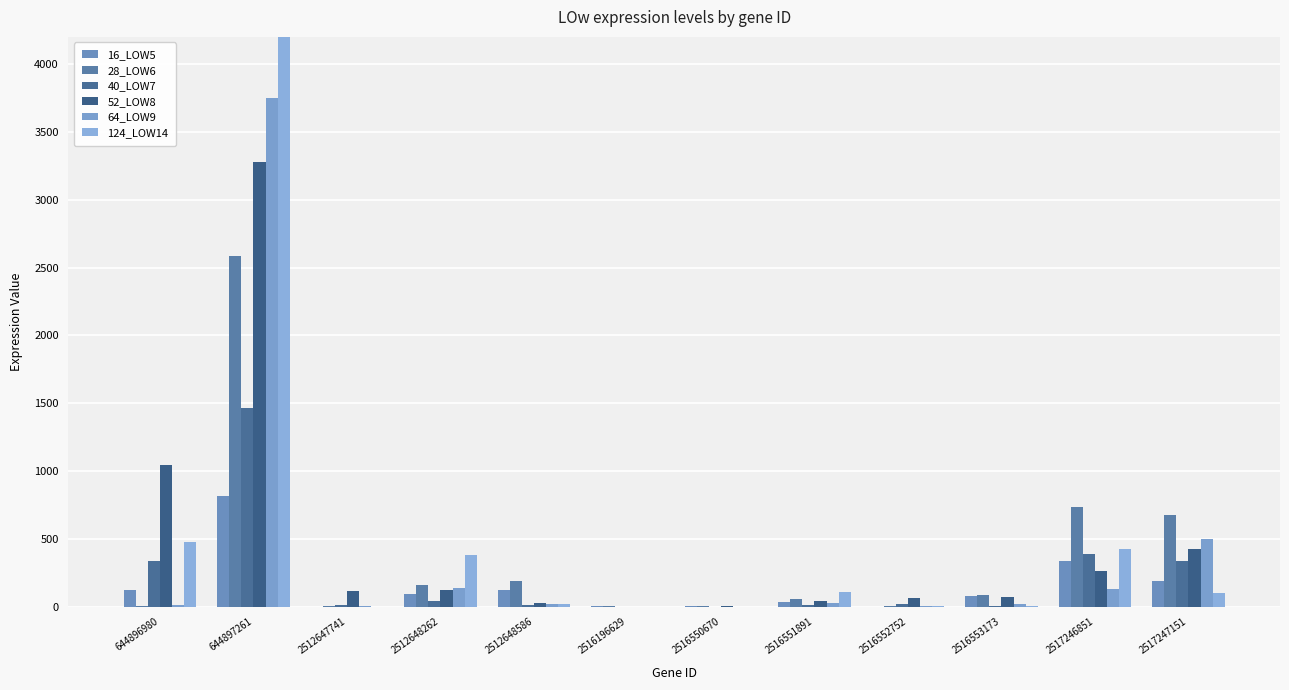

What is the difference between the 28_LOW6 values at 2517246851 and 2516551891?

675.2